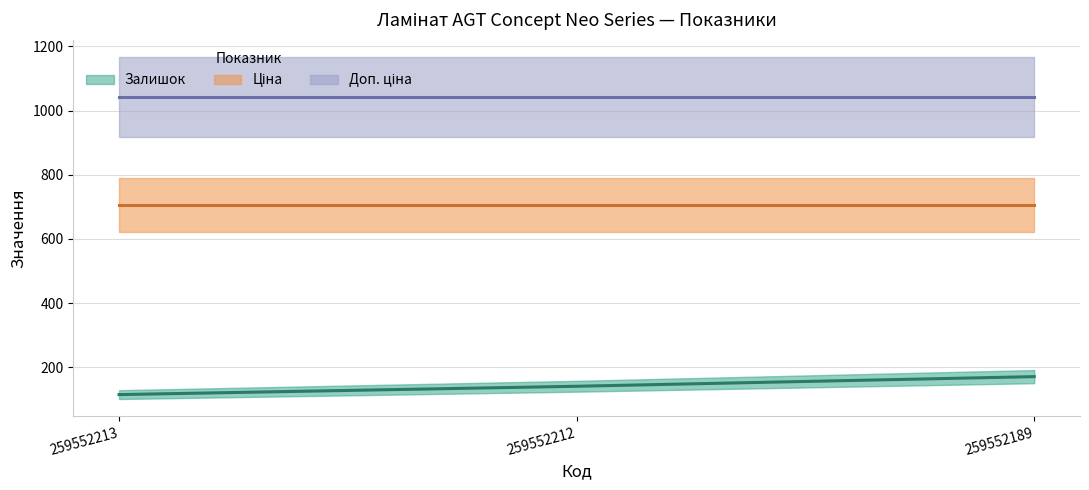

The Залишок series shows 81.2 at 259552212. True or false?

False